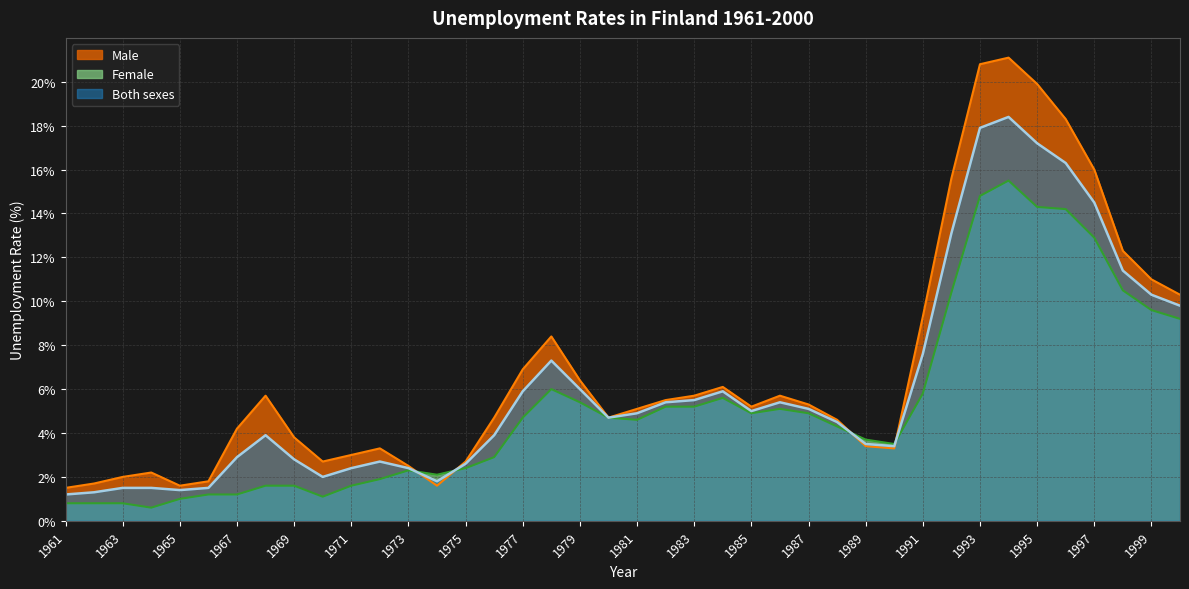

Which series changed the most between 1971 and 1989?

Female